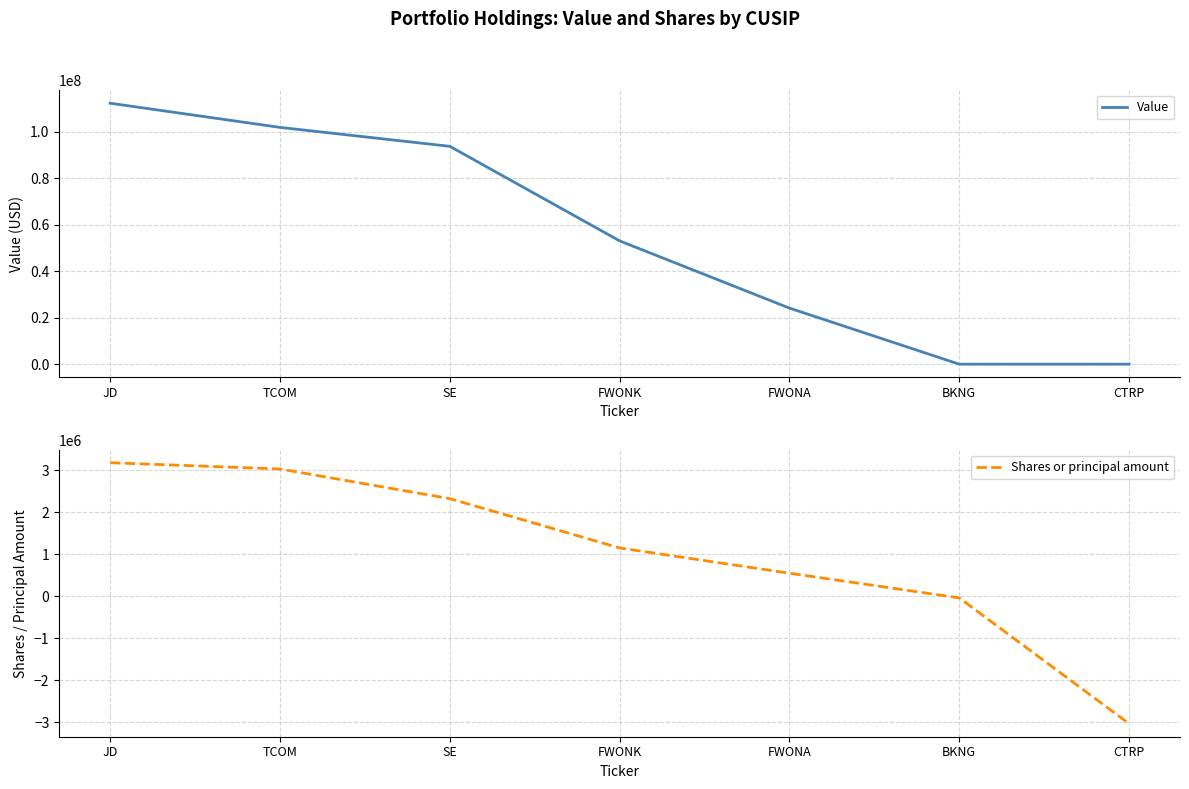

How many data points in Value are less than 53007000?

3